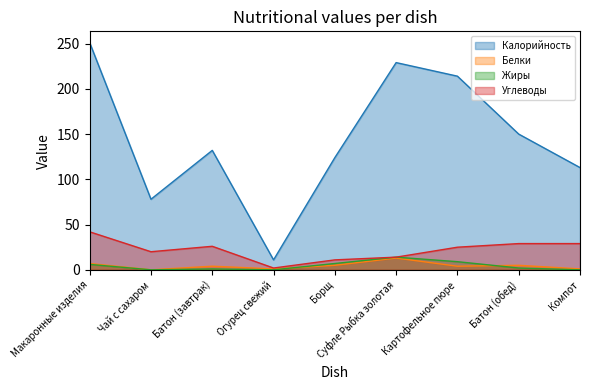

Reading left to right, list all the values displayed in this chart.

Калорийность: Макаронные изделия=251	Чай с сахаром=78	Батон (завтрак)=132	Огурец свежий=11	Борщ=124	Суфле Рыбка золотая=229	Картофельное пюре=214	Батон (обед)=150	Компот=113
Белки: Макаронные изделия=7	Чай с сахаром=0	Батон (завтрак)=4	Огурец свежий=1	Борщ=5	Суфле Рыбка золотая=13	Картофельное пюре=4	Батон (обед)=5	Компот=1
Жиры: Макаронные изделия=6	Чай с сахаром=0	Батон (завтрак)=1	Огурец свежий=0	Борщ=7	Суфле Рыбка золотая=14	Картофельное пюре=9	Батон (обед)=2	Компот=0
Углеводы: Макаронные изделия=42	Чай с сахаром=20	Батон (завтрак)=26	Огурец свежий=2	Борщ=11	Суфле Рыбка золотая=14	Картофельное пюре=25	Батон (обед)=29	Компот=29